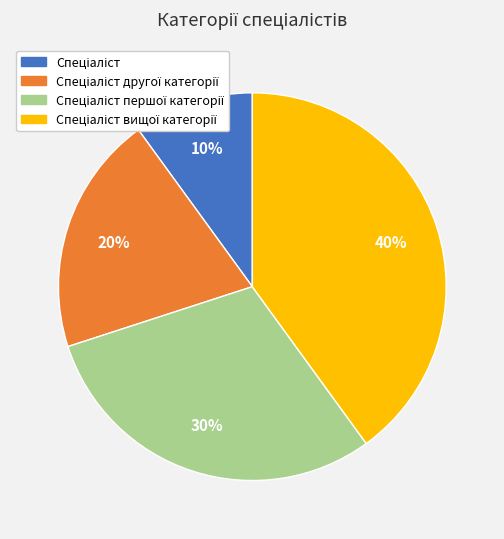

To the nearest percent, what is the average slice percentage?

25%